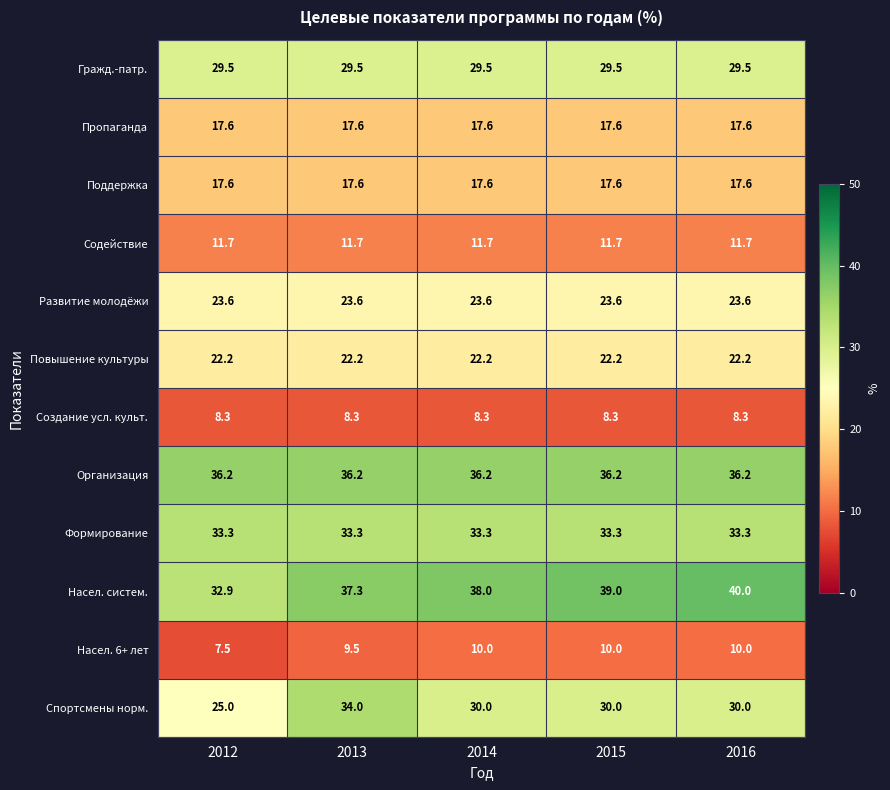

Which label corresponds to the largest value in the chart?

2016